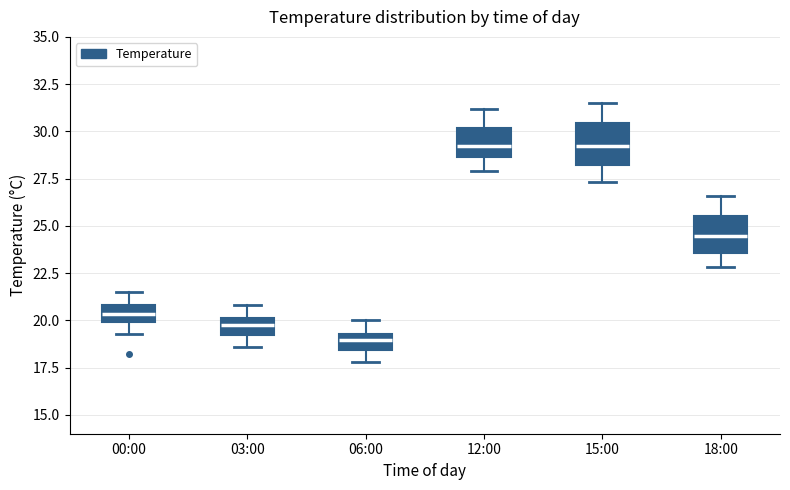

Reading left to right, read every box against the y-axis: the position of its median line, the range the box covers, and the ends of its whiskers. The values are not printed on the chart, so give them approximately, as read against the axis.

00:00: median 20.5, box 20.0 to 21.0, whiskers 19.5 to 21.5
03:00: median 20.0 (inside the box), box 19.0 to 20.0, whiskers 18.5 to 21.0
06:00: median 19.0, box 18.5 to 19.5, whiskers 18.0 to 20.0
12:00: median 29.5, box 28.5 to 30.0, whiskers 28.0 to 31.0
15:00: median 29.0, box 28.0 to 30.5, whiskers 27.5 to 31.5
18:00: median 24.5, box 23.5 to 25.5, whiskers 23.0 to 26.5